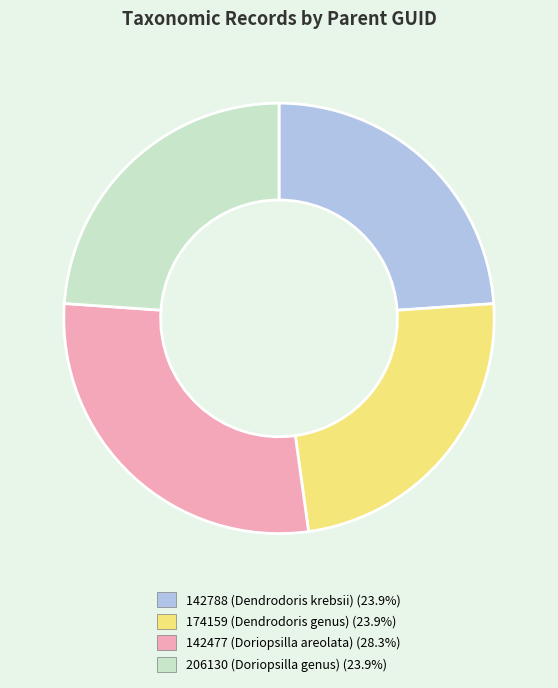

Combined, do 174159 (Dendrodoris genus) and 206130 (Doriopsilla genus) account for over 50%?

No